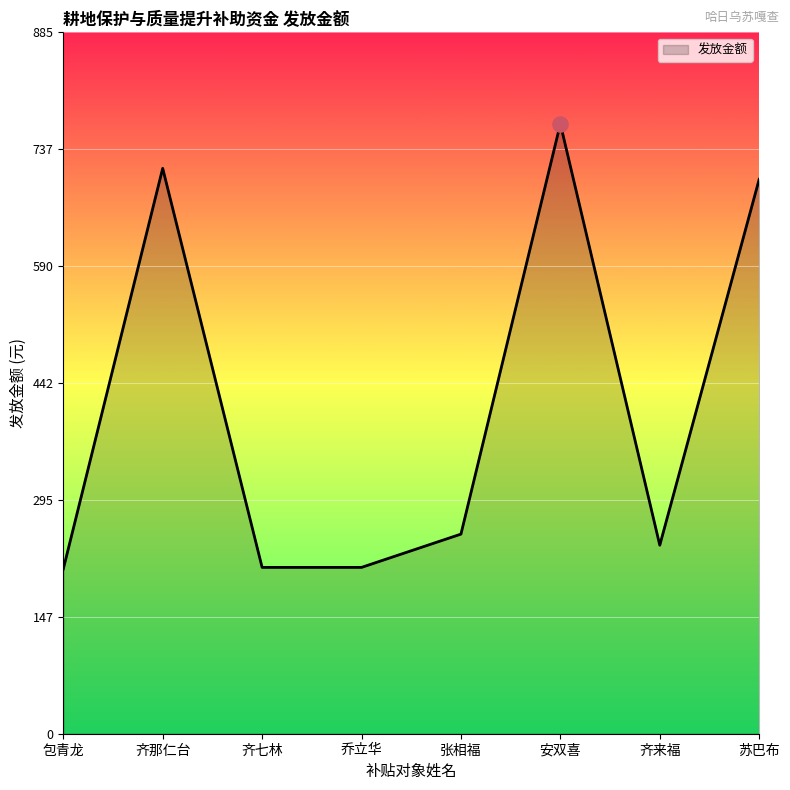

What is the ratio of the value at 齐七林 to the value at 齐那仁台?

0.3